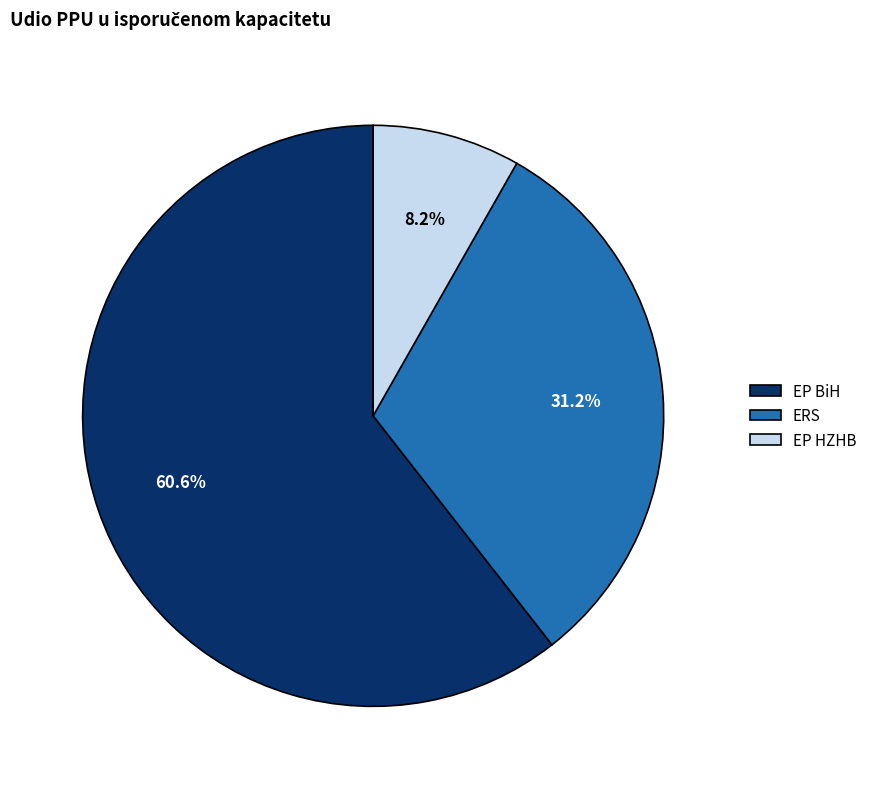

What percentage is the ERS slice, to the nearest percent?

31%